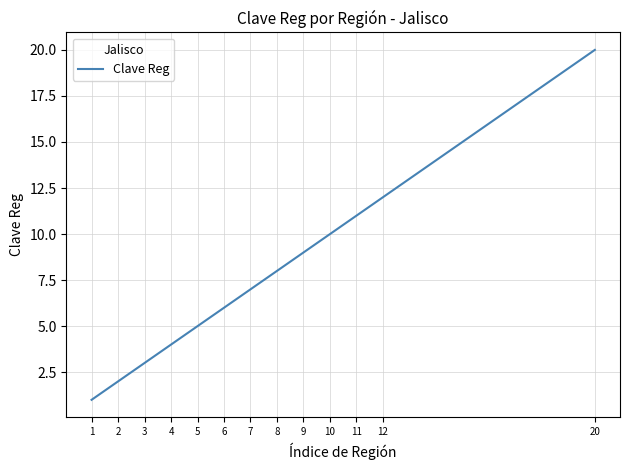

Between 6 and 4, which is larger?

6